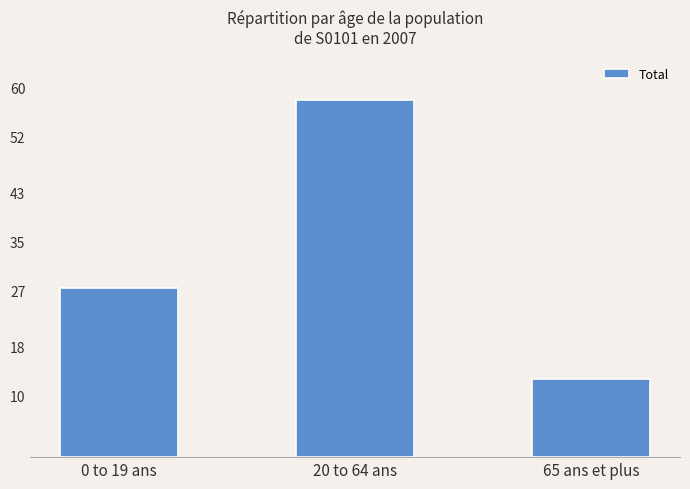

What is the sum of the values at 20 to 64 ans and 0 to 19 ans?

85.3